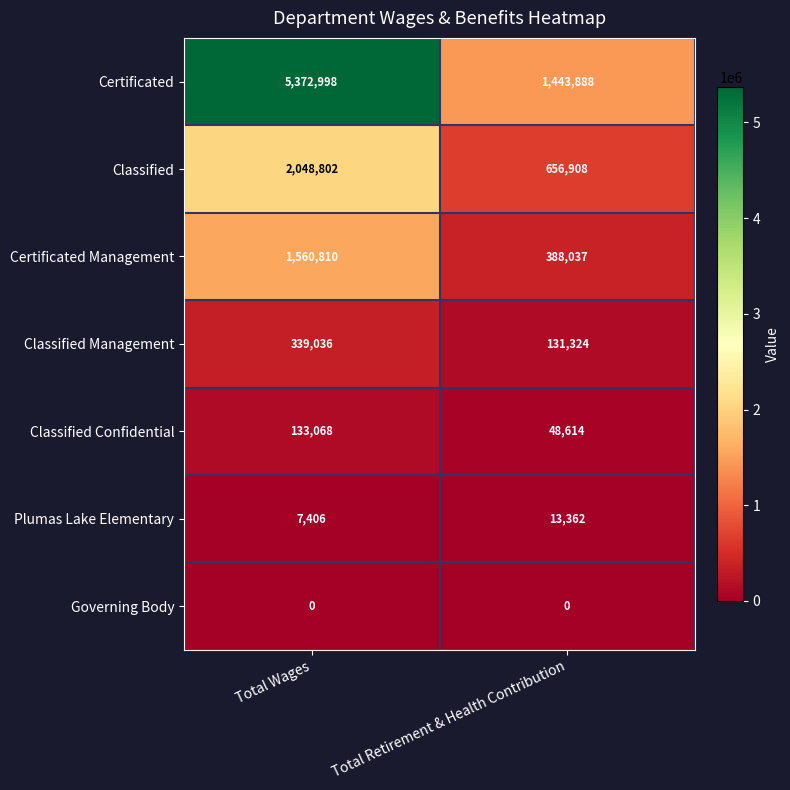

What is the difference between the maximum and minimum values in the Classified Management series?

207712